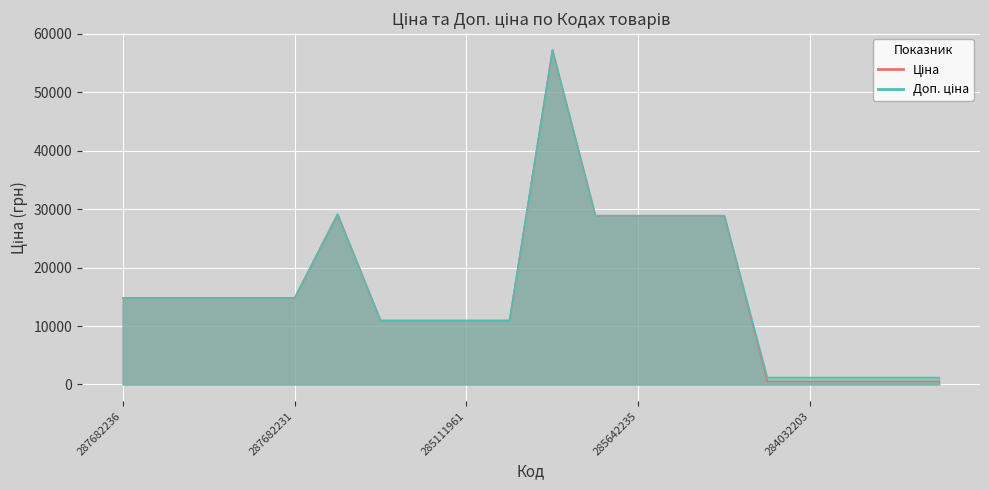

Which category has the highest value across all series?

285662232